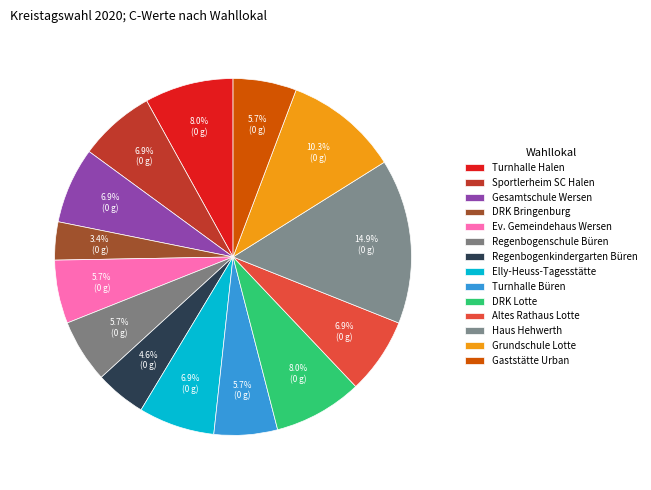

Is Turnhalle Büren the majority of the pie?

No